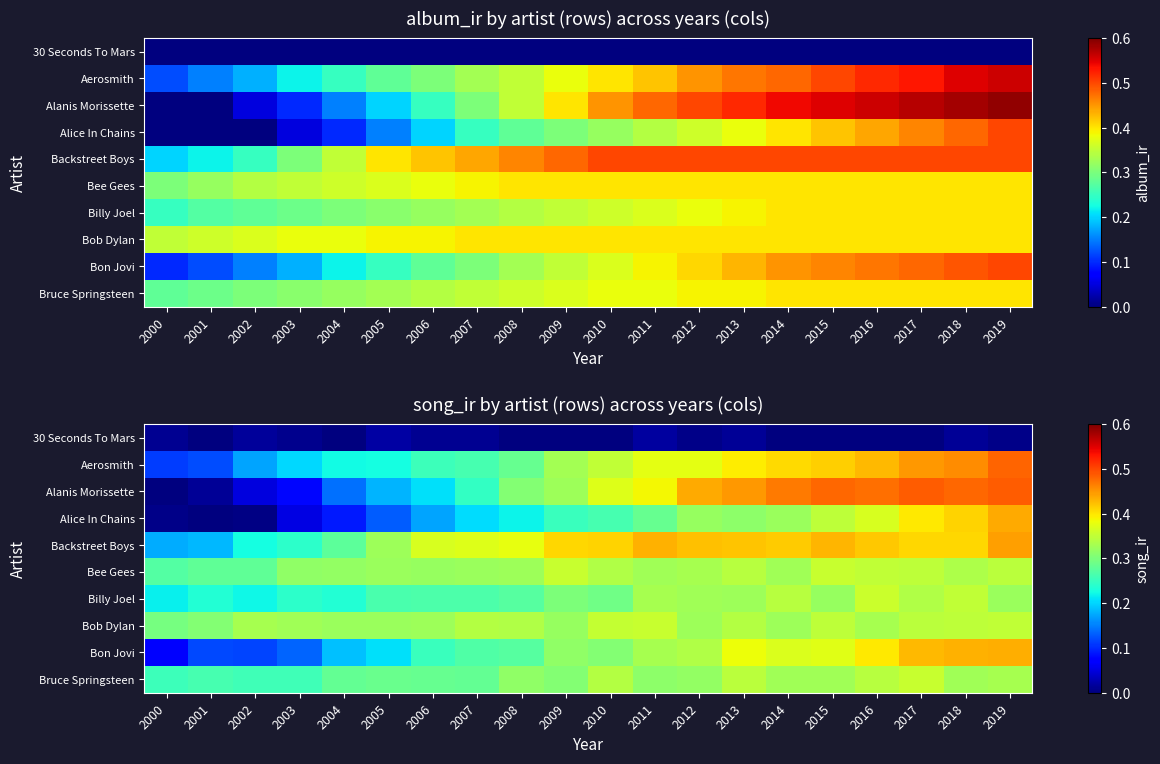

The Billy Joel series shows 0.4 at 2016. True or false?

True